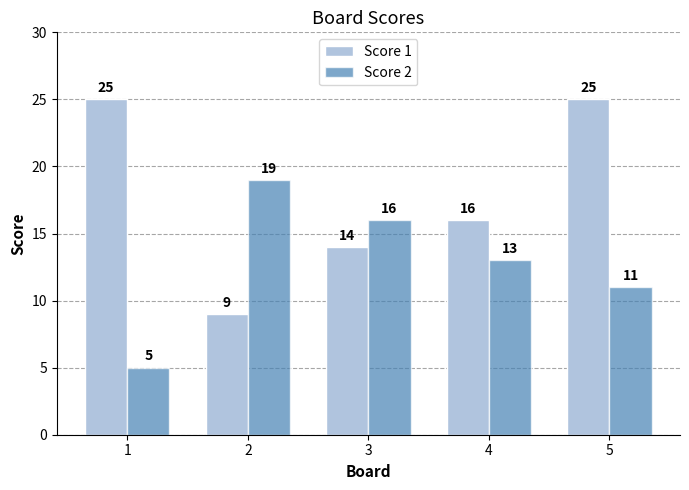

Are the bars horizontal?

No